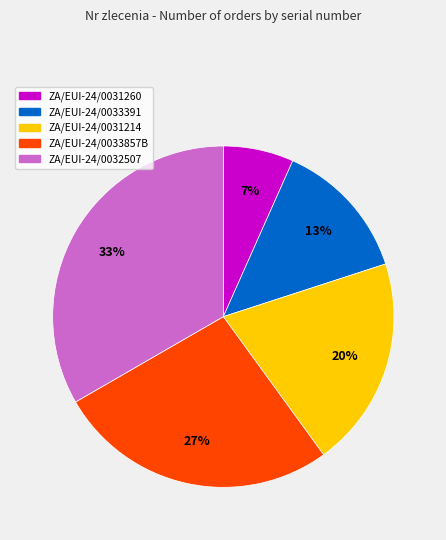

Count the number of slices in the pie.

5